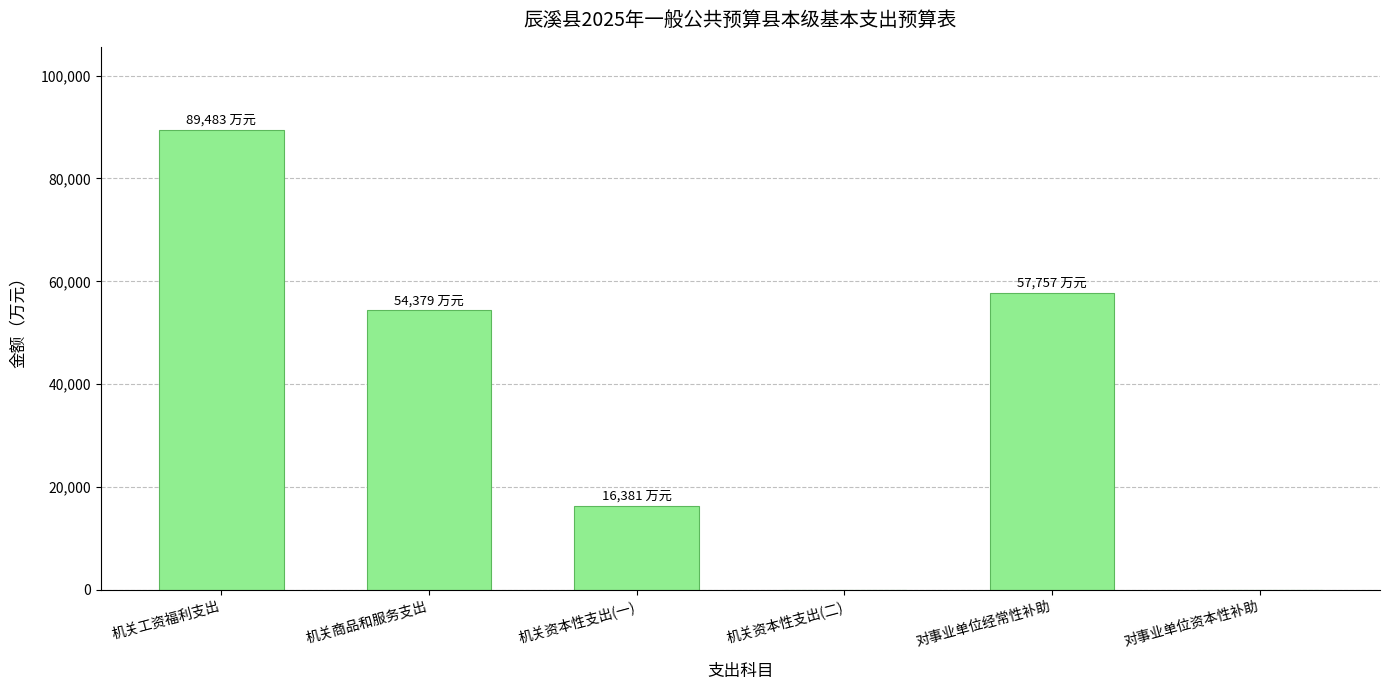

Reading left to right, extract all data points from this chart.

机关工资福利支出=89482.7	机关商品和服务支出=54378.9	机关资本性支出(一)=16381.1	机关资本性支出(二)=0.0	对事业单位经常性补助=57757.1	对事业单位资本性补助=0.0